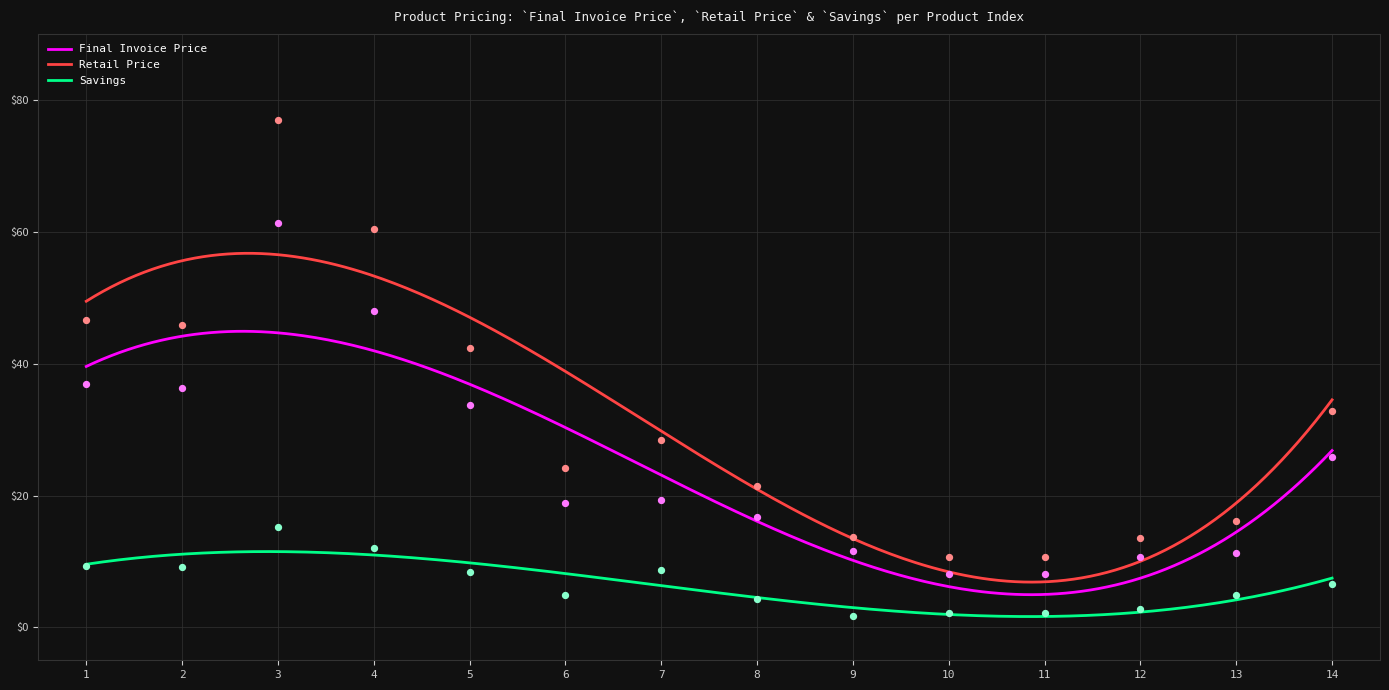

Which series has the largest total across all categories?

Retail Price